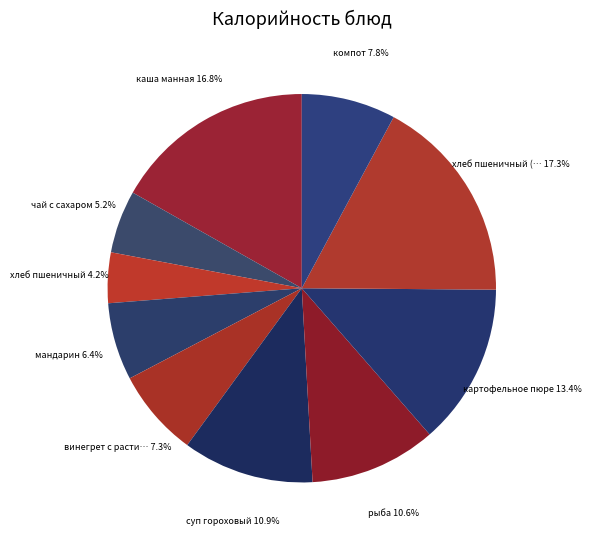

To the nearest percent, what is the average slice percentage?

10%